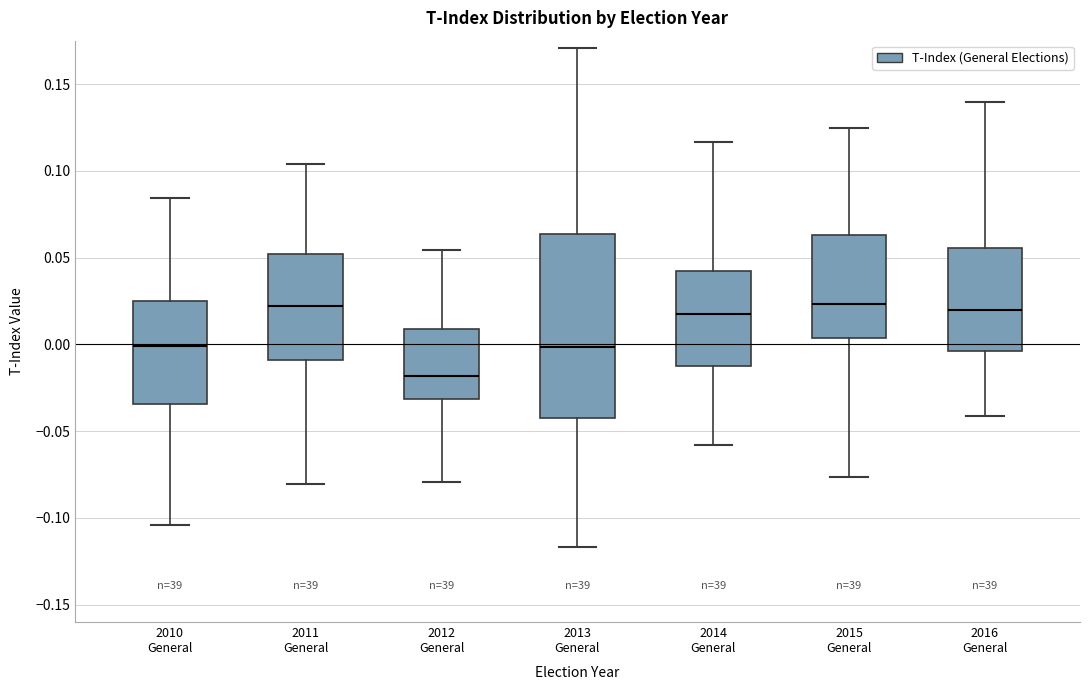

Reading left to right, transcribe this box plot: for each box, give where its median line is, the range the box spans, and where its two whiskers end, as read against the y-axis. The values are not printed on the chart, so give them approximately, as read against the axis.

2010 General: median 0.000, box -0.035 to 0.025, whiskers -0.105 to 0.085
2011 General: median 0.020, box -0.010 to 0.050, whiskers -0.080 to 0.105
2012 General: median -0.020, box -0.030 to 0.010, whiskers -0.080 to 0.055
2013 General: median 0.000, box -0.040 to 0.065, whiskers -0.115 to 0.170
2014 General: median 0.015, box -0.015 to 0.045, whiskers -0.060 to 0.115
2015 General: median 0.025, box 0.005 to 0.065, whiskers -0.075 to 0.125
2016 General: median 0.020, box -0.005 to 0.055, whiskers -0.040 to 0.140